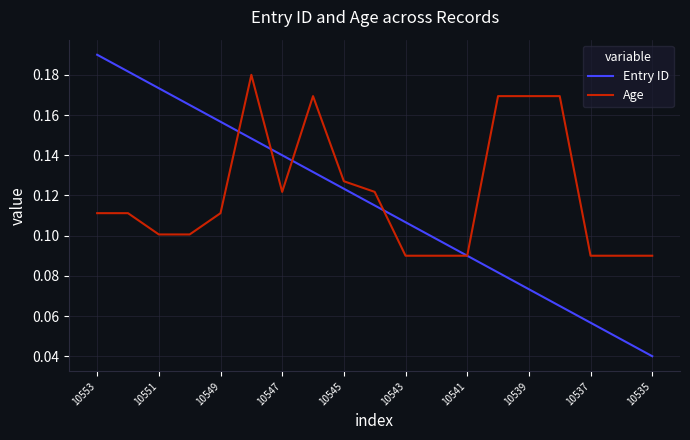

Which series has the largest range (max minus min)?

Entry ID